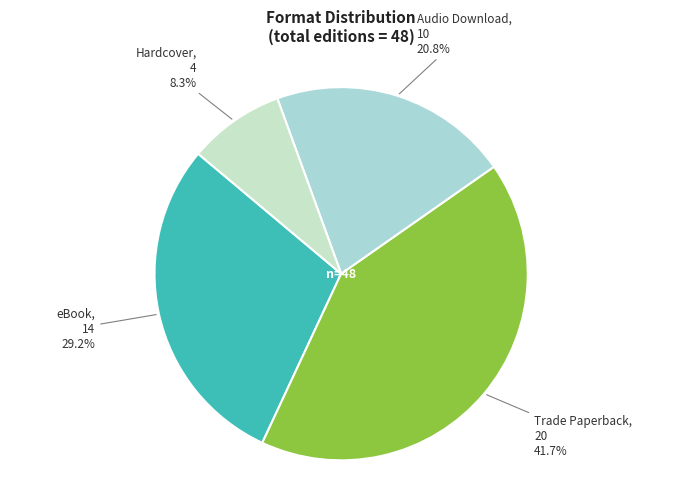

Count the number of slices in the pie.

4